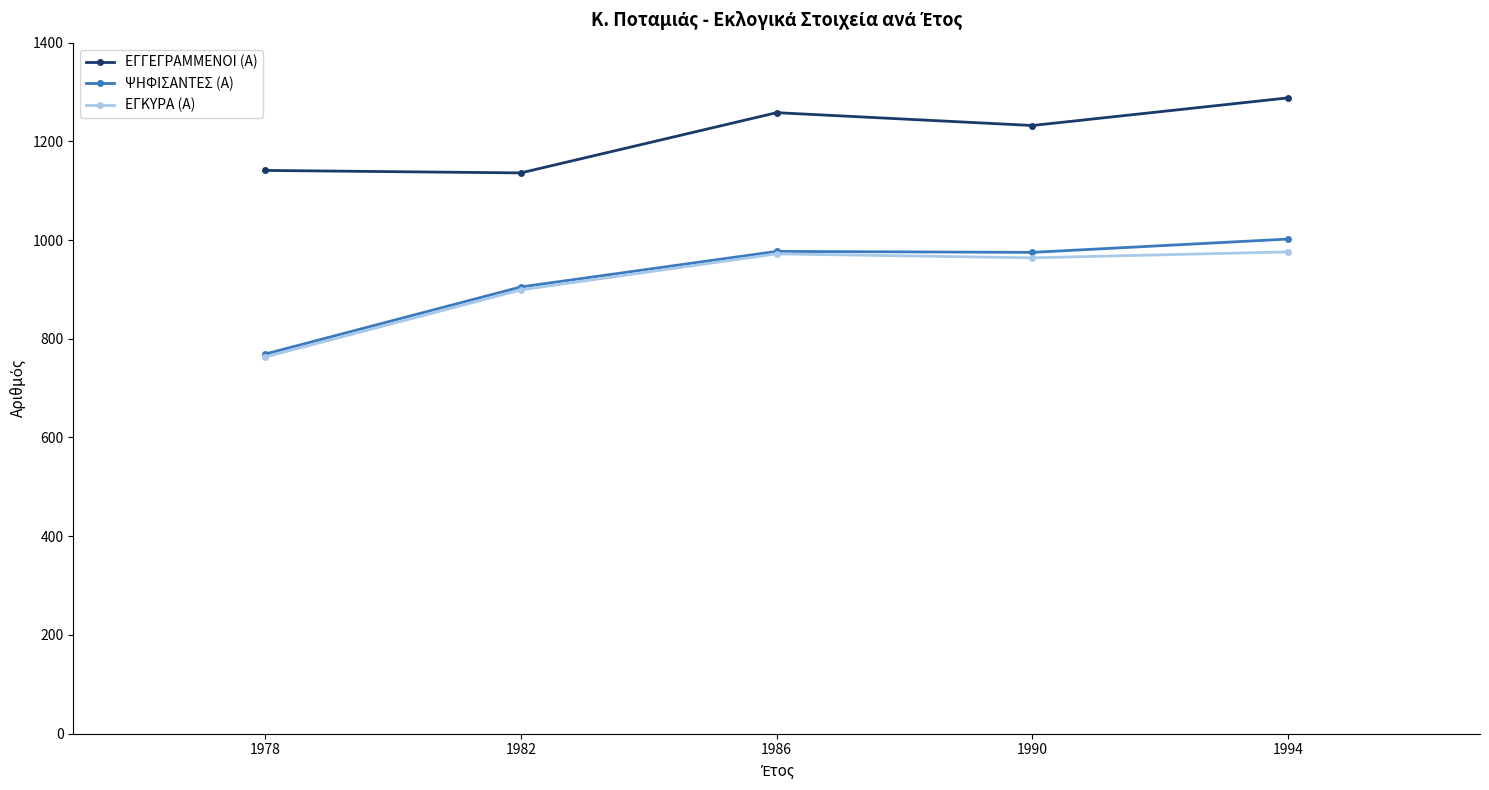

Where is the first local maximum for ΕΓΚΥΡΑ (Α)?

1986